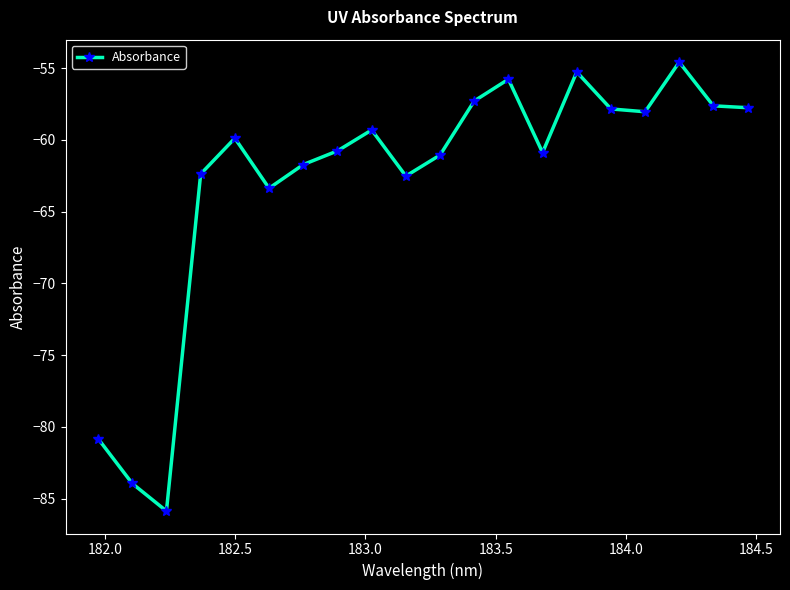

What is the value of the 12th point from the left?

-57.3